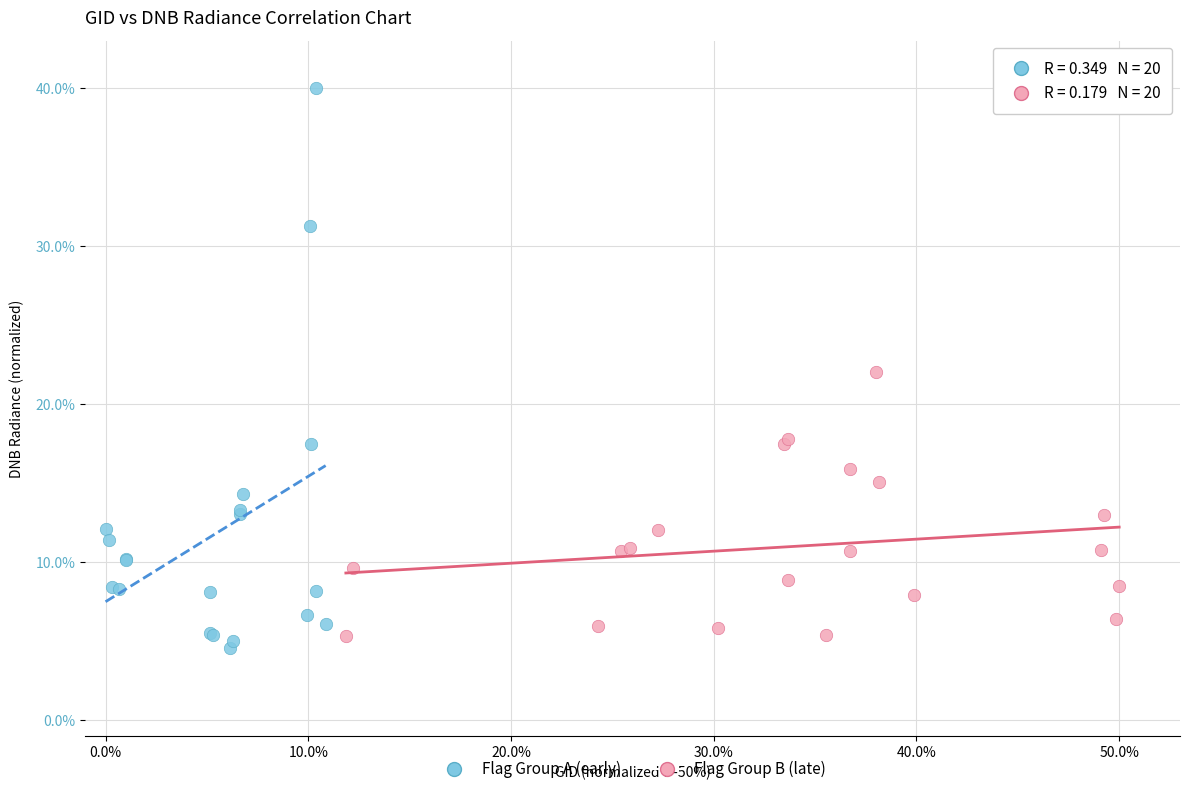

Which series reaches the maximum Y coordinate?

Flag Group A (early)